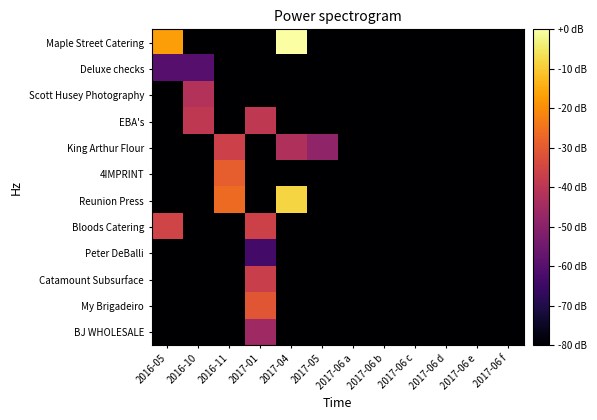

How many categories are shown in the chart?

12